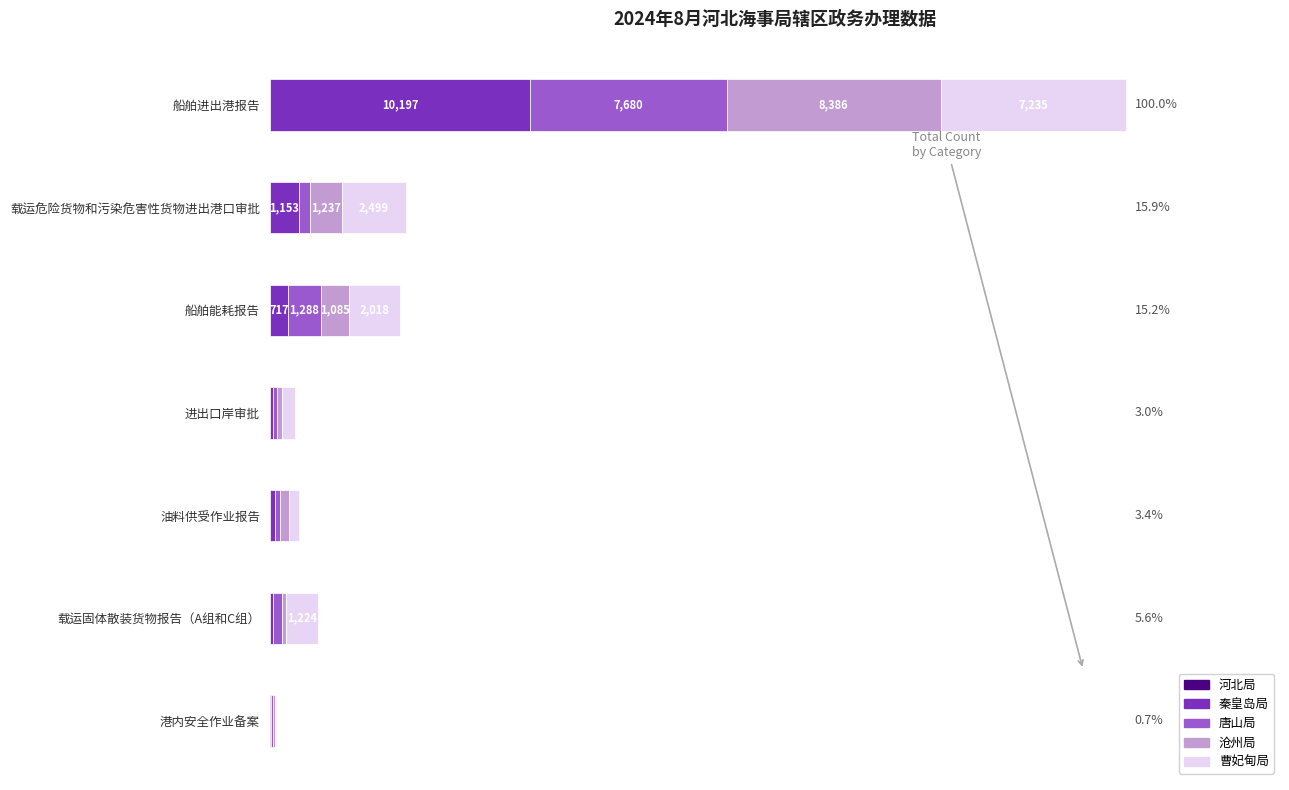

Are the bars horizontal?

Yes